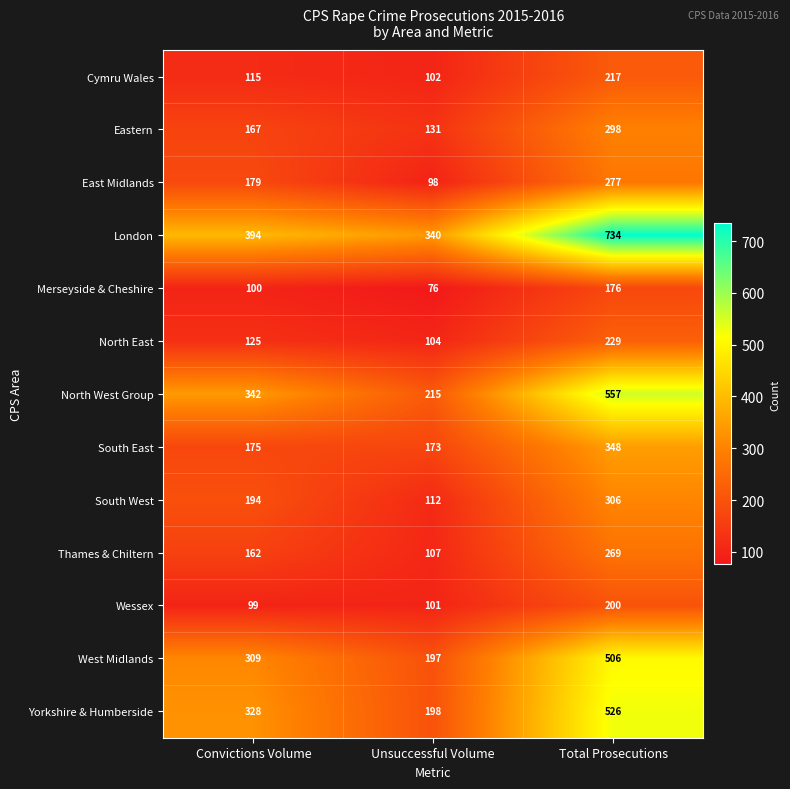

Which series has the widest spread of values?

London